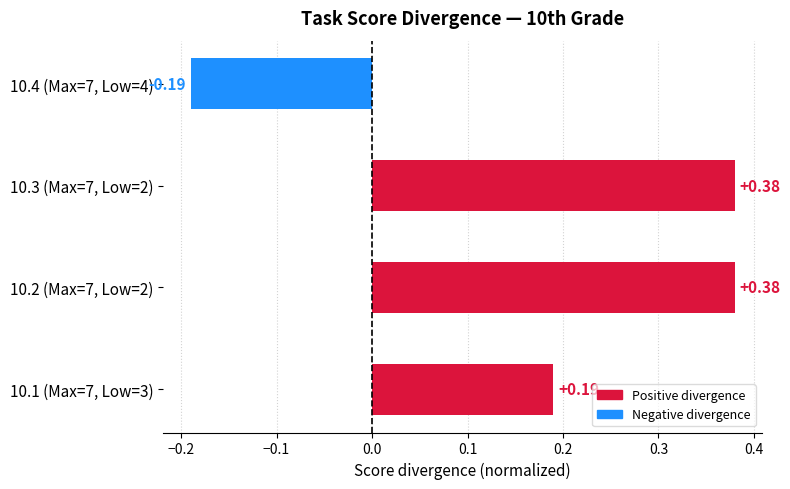

What is the change in value from 10.1 (Max=7, Low=3) to 10.2 (Max=7, Low=2)?

+0.2